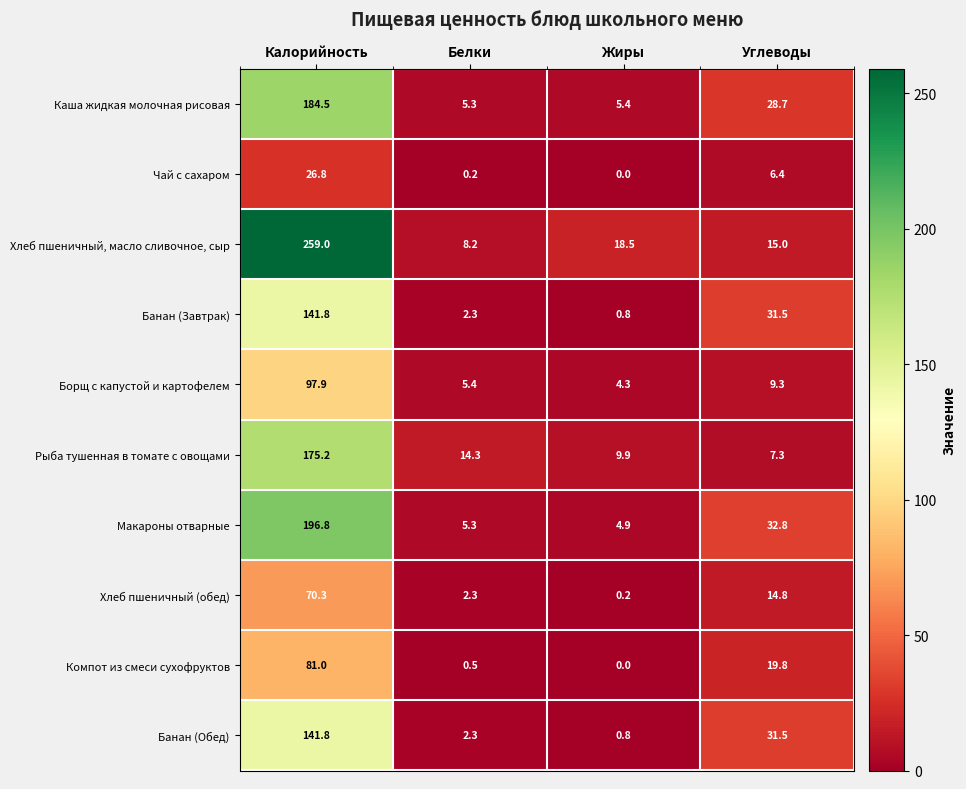

Rank the categories by Каша жидкая молочная рисовая value from highest to lowest.

Калорийность, Углеводы, Жиры, Белки